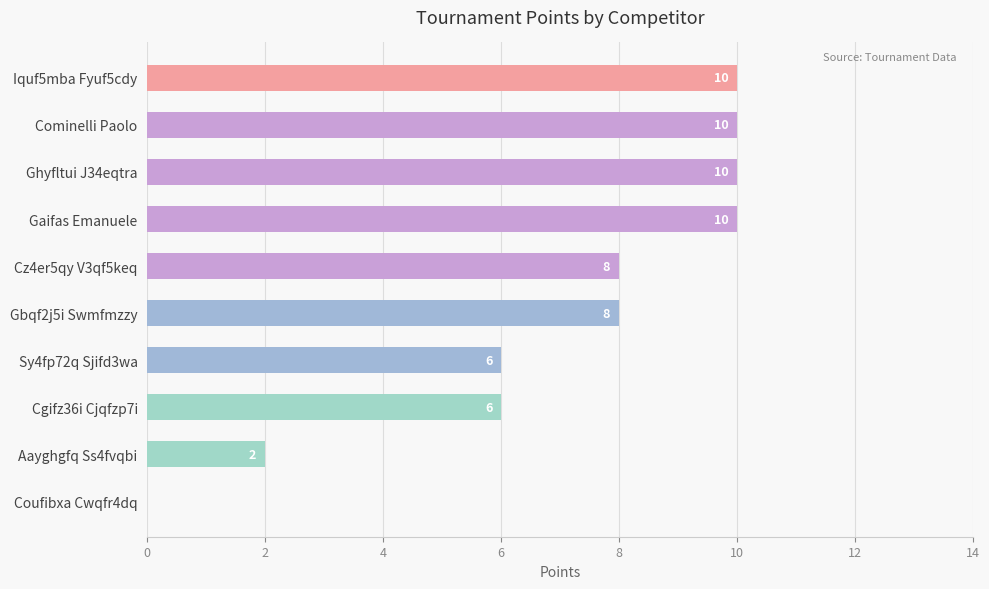

What is the sum of the values at Cz4er5qy V3qf5keq and Gaifas Emanuele?

18